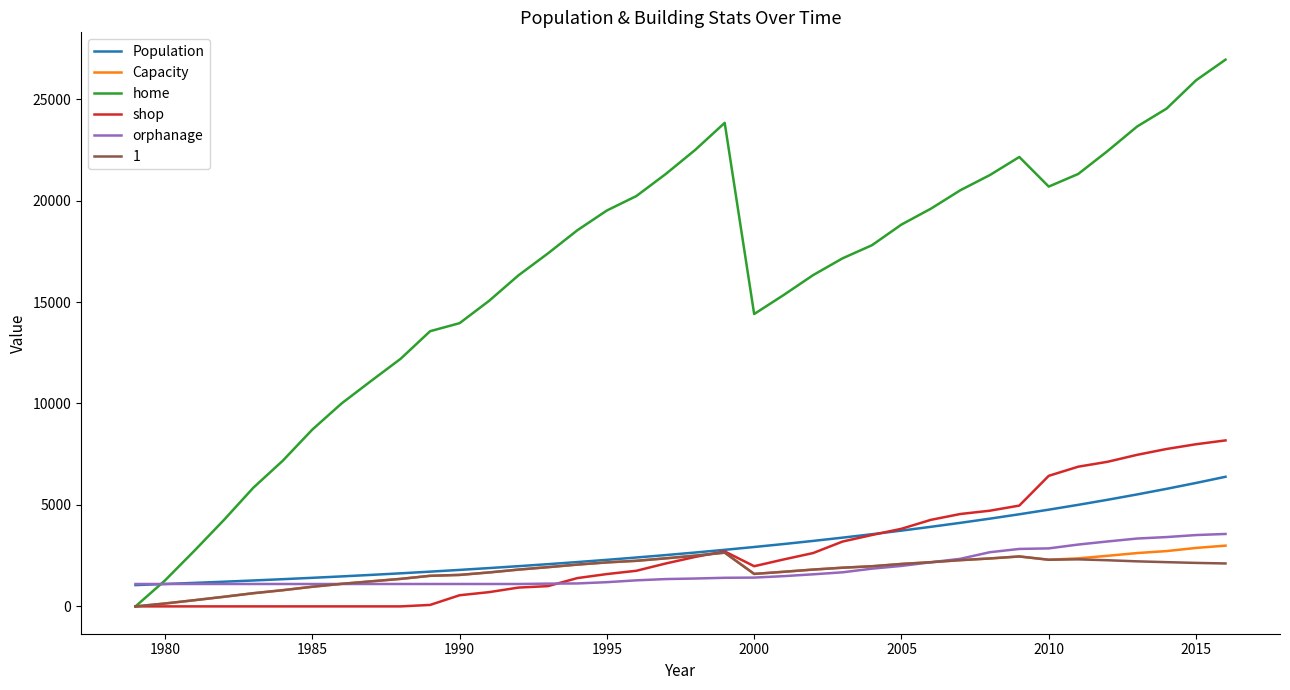

Does the chart have visible grid lines?

No